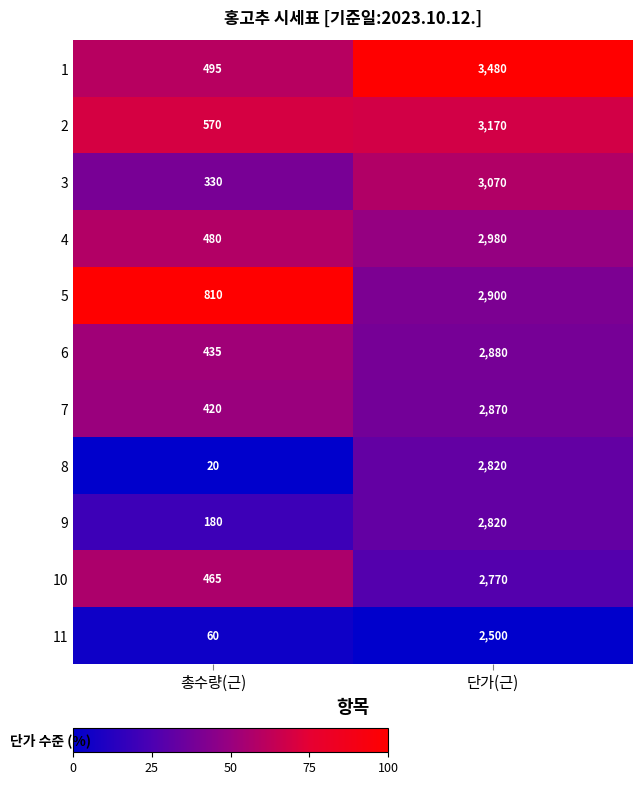

True or false: 5 has a value of 1044 at 단가(근).

False